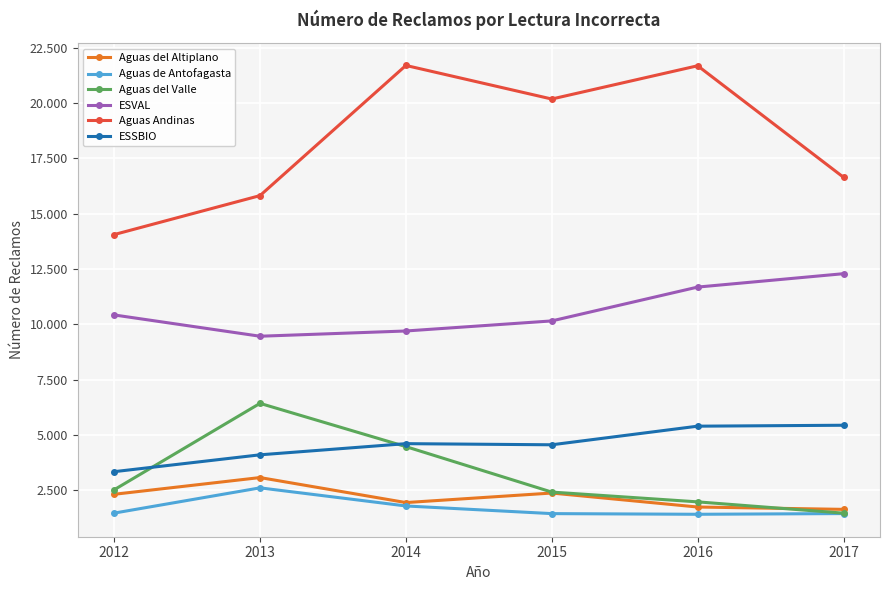

What is the minimum value for ESVAL?

9464